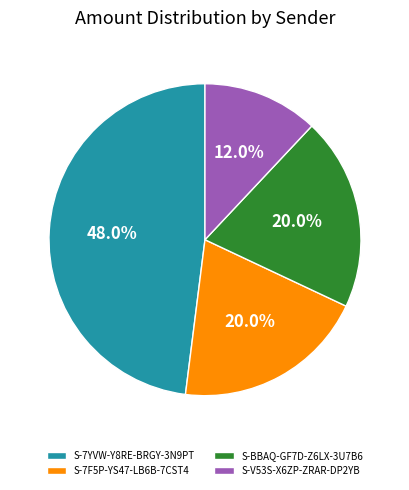

What is the total percentage of S-BBAQ-GF7D-Z6LX-3U7B6 and S-7F5P-YS47-LB6B-7CST4?

40.0%